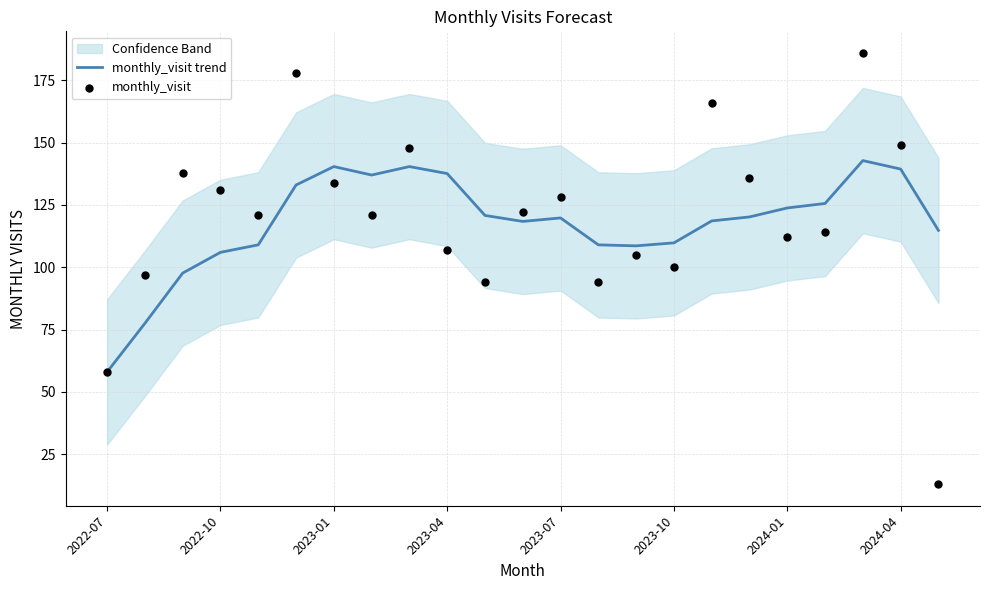

At how many categories does at least one series exceed 36?

23